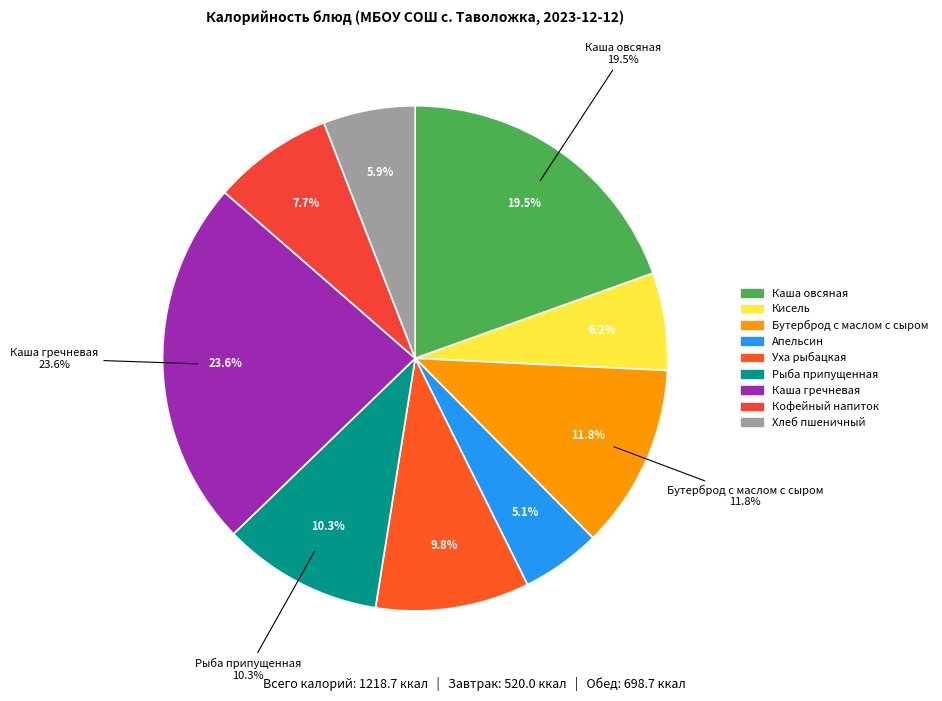

How many segments does this pie chart have?

9